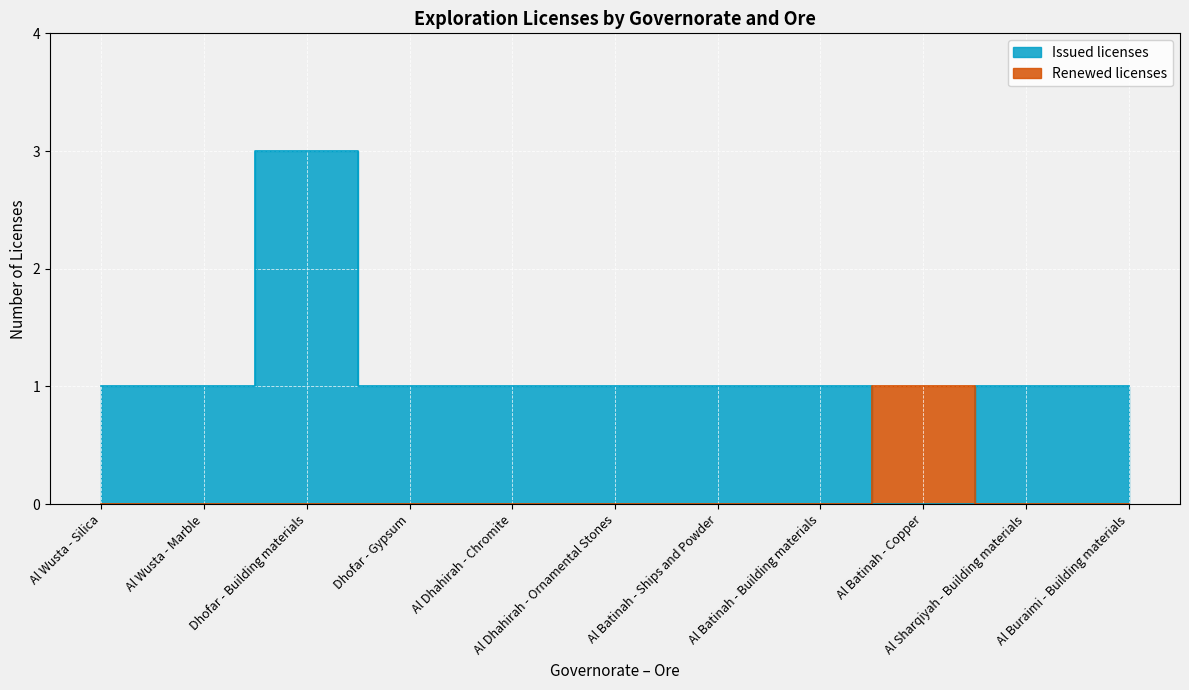

Does the chart display data point markers on the line(s)?

No